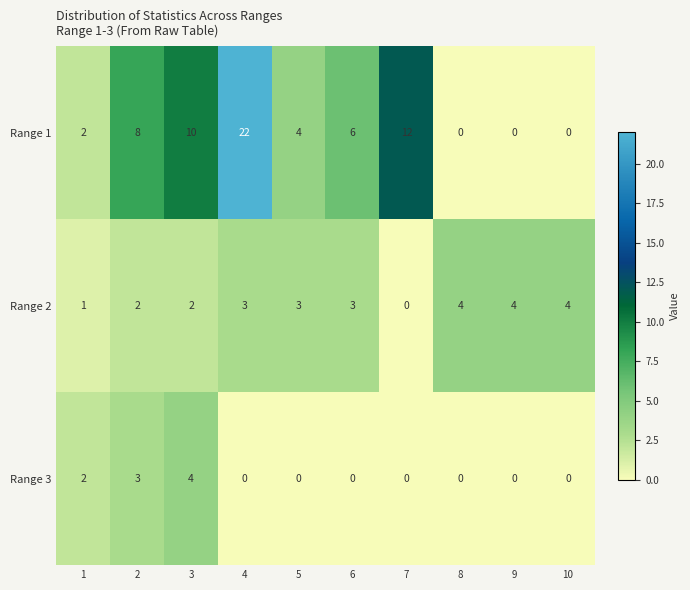

What is the sum of the Range 1 values at 3 and 9?

10